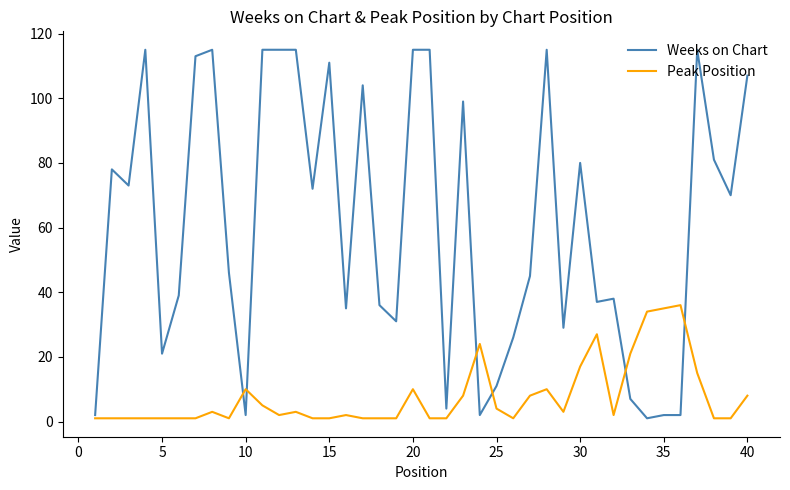

List the series in order of their peak value, highest first.

Weeks on Chart, Peak Position